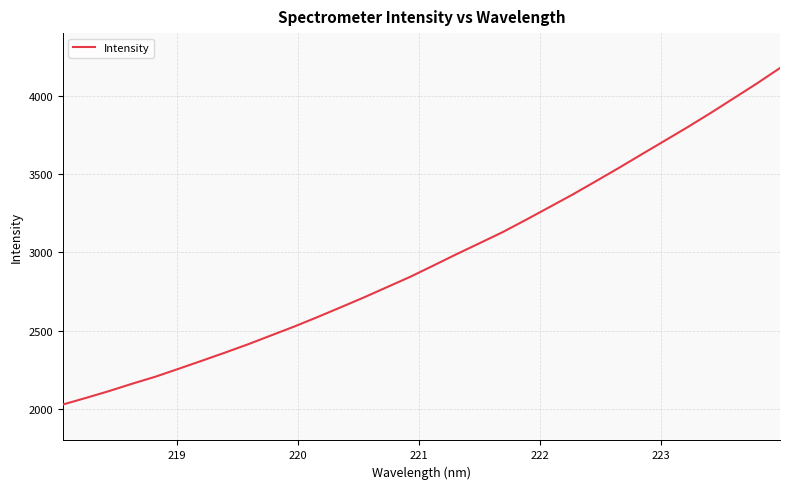

Reading left to right, transcribe all the data shown in this chart.

2029.4	2071.7	2115.5	2162.5	2207.2	2257.6	2308.7	2360.7	2414.0	2470.8	2527.5	2587.7	2649.8	2712.6	2778.5	2844.1	2915.9	2988.6	3058.8	3129.6	3207.6	3287.4	3367.5	3451.8	3537.3	3625.0	3712.3	3799.6	3890.4	3984.3	4078.6	4177.3